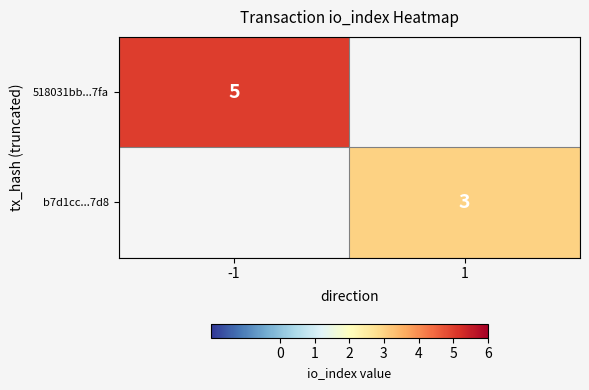

The value of 518031bb...7fa at -1 is 1. True or false?

False